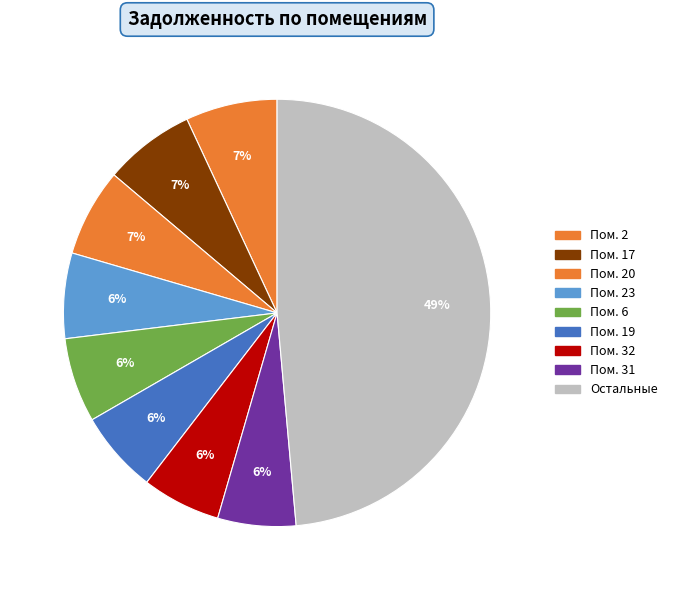

How many slices are in this pie chart?

9